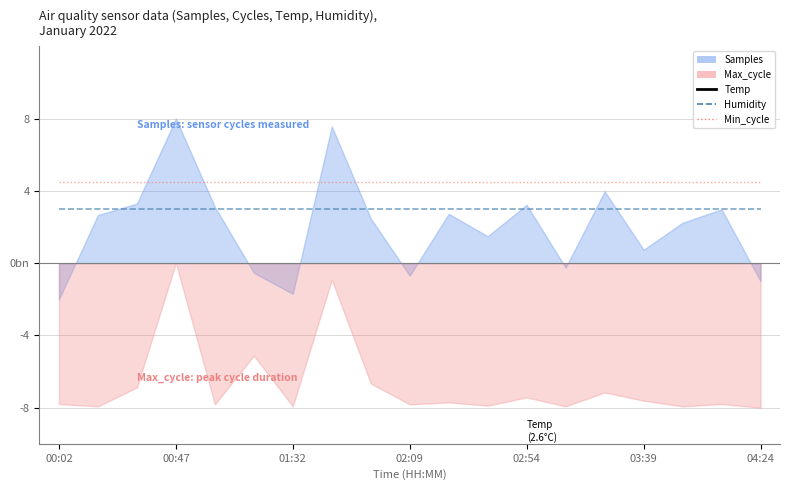

True or false: Temp and Min_cycle intersect in this chart.

False